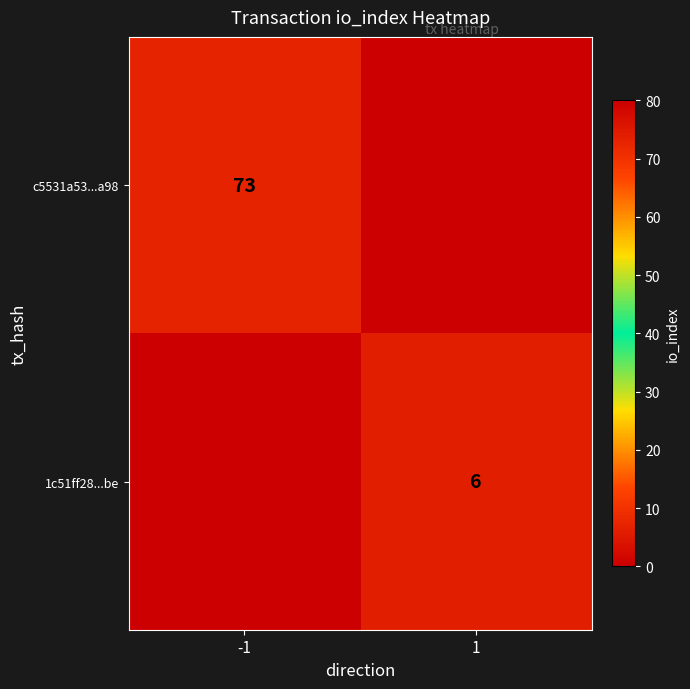

The value of 1c51ff28...be at 1 is 1. True or false?

False